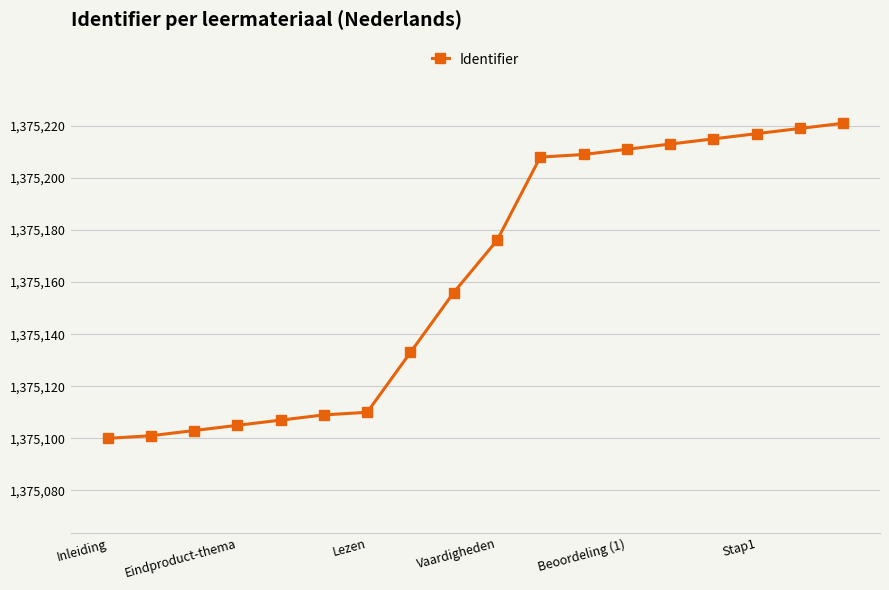

Reading left to right, what are all the values shown in this chart?

1375100	1375101	1375103	1375105	1375107	1375109	1375110	1375133	1375156	1375176	1375208	1375209	1375211	1375213	1375215	1375217	1375219	1375221